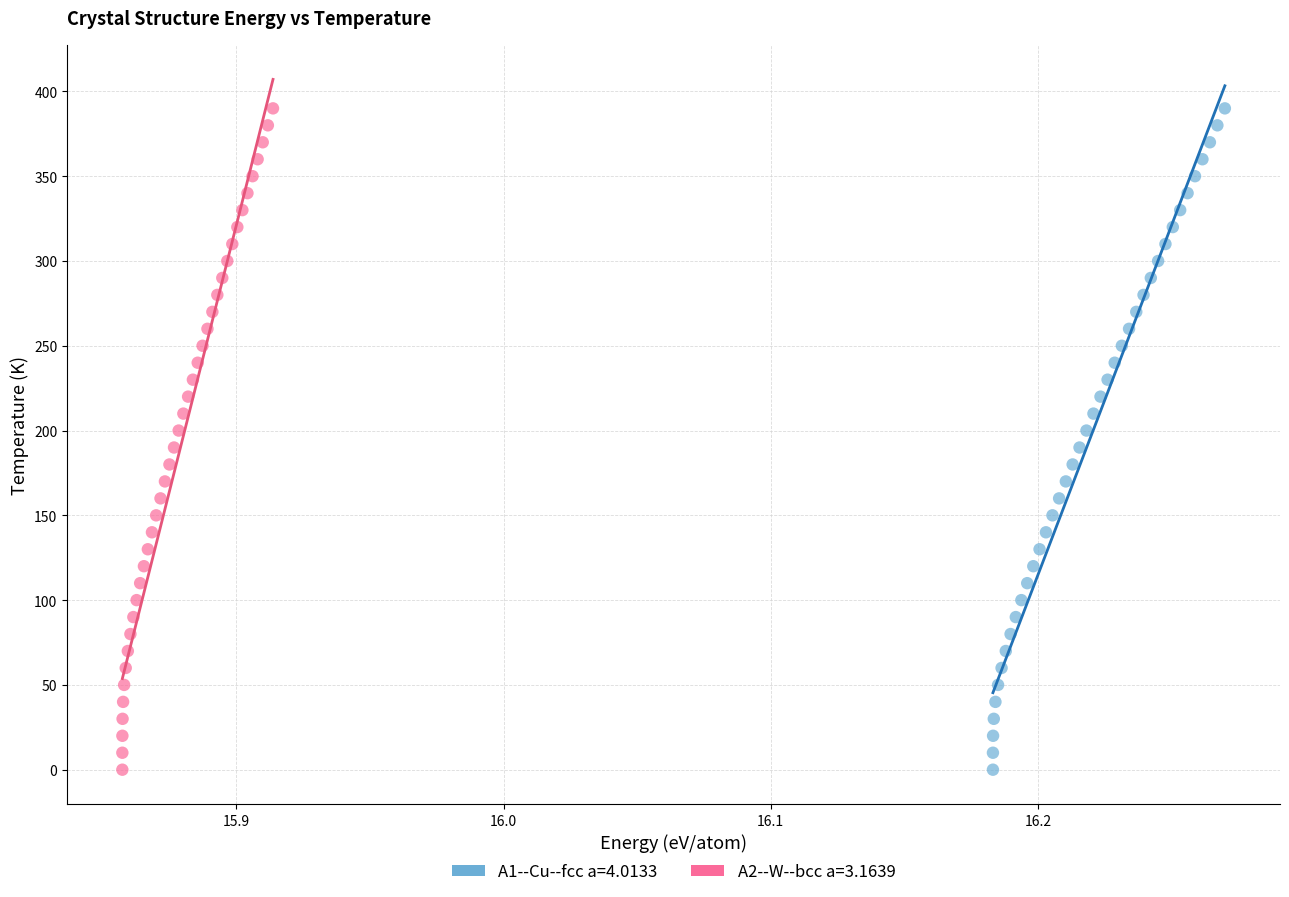

What are all the series names shown in the legend?

A1--Cu--fcc a=4.0133, A2--W--bcc a=3.1639